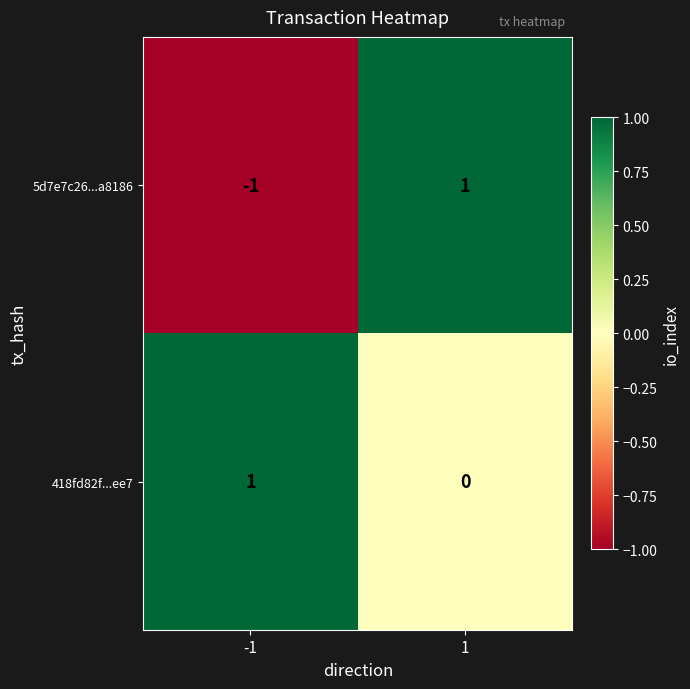

The value of 5d7e7c26...a8186 at -1 is -2. True or false?

False